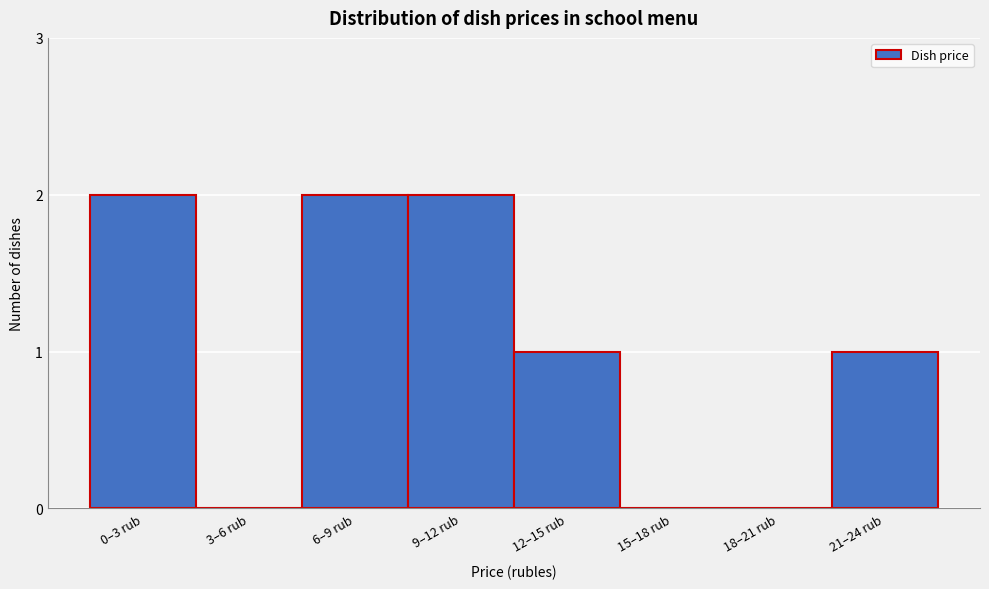

Reading left to right, transcribe all the data shown in this chart.

0–3 rub=2	3–6 rub=0	6–9 rub=2	9–12 rub=2	12–15 rub=1	15–18 rub=0	18–21 rub=0	21–24 rub=1